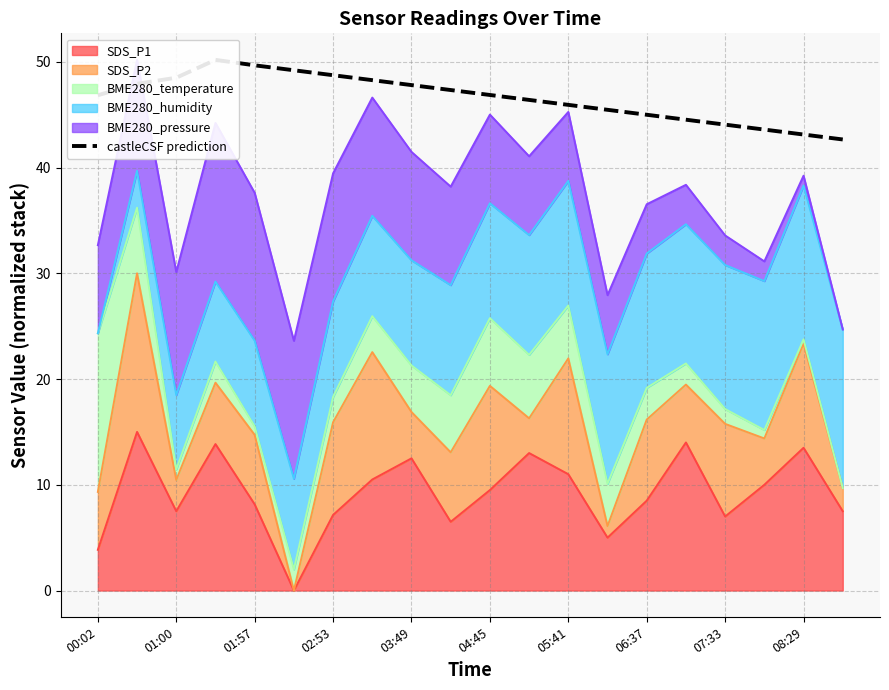

True or false: SDS_P1 has a value of 8.5 at 06:37.

True